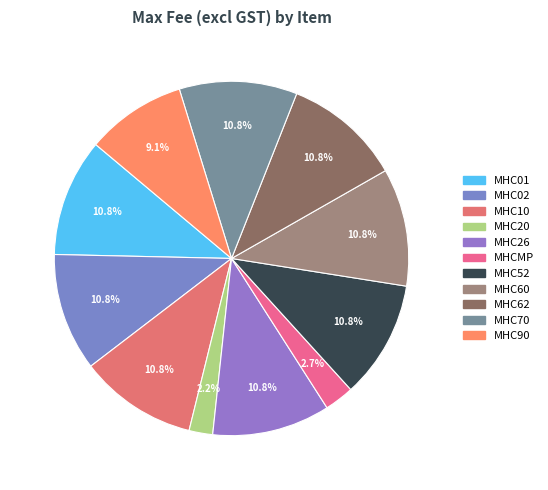

The MHC70 slice represents 21% of the pie. True or false?

False